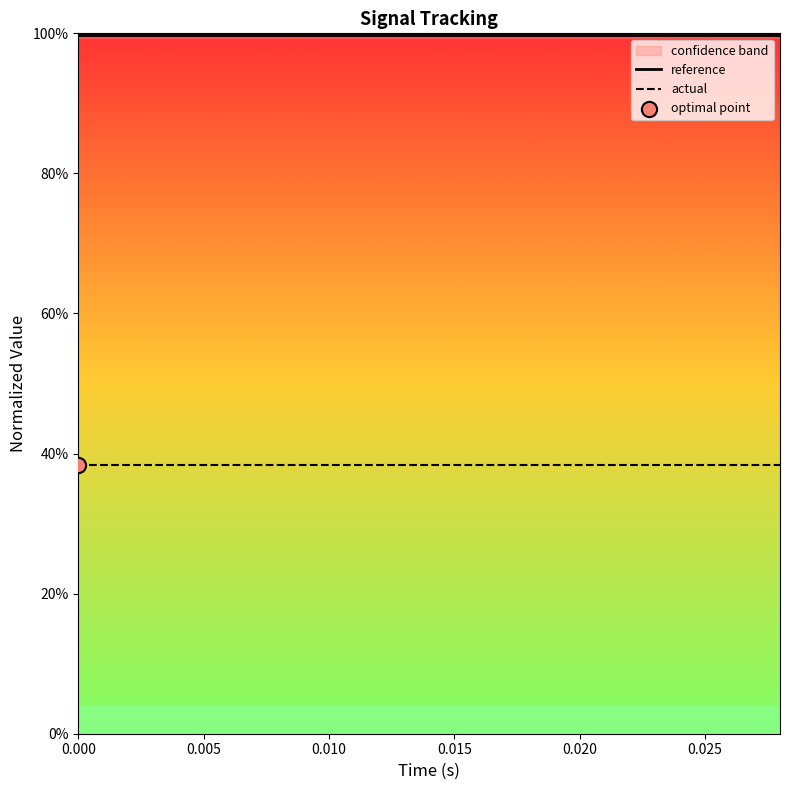

Which series has the largest total across all categories?

reference